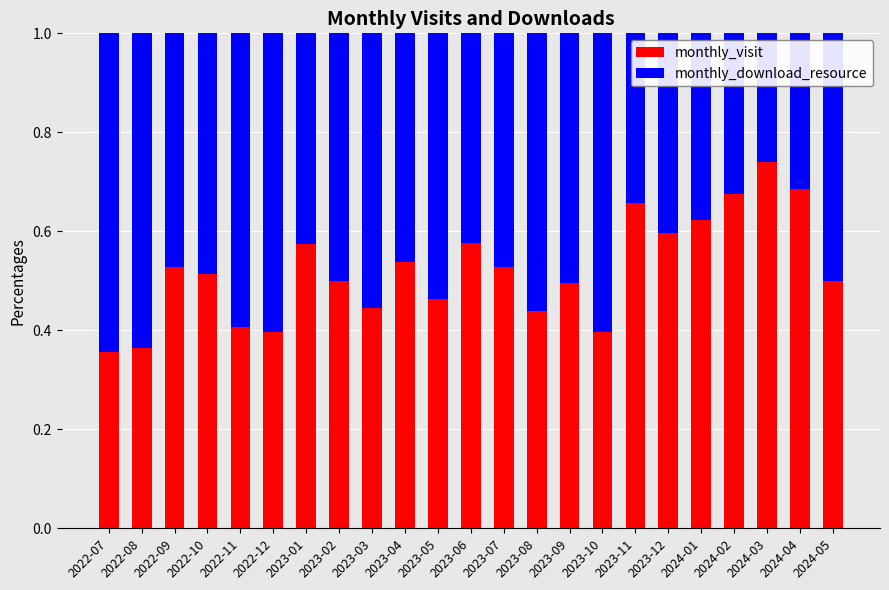

How many monthly_visit values are between 0 and 1?

23